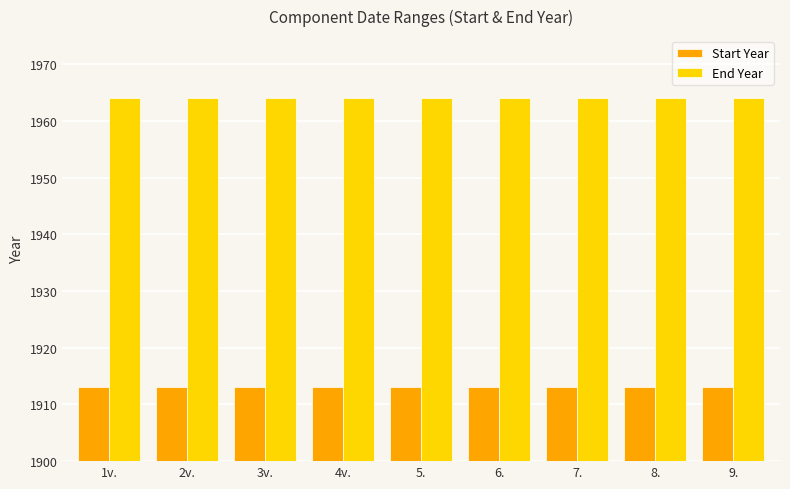

Rank the series by their maximum value, from lowest to highest.

Start Year, End Year